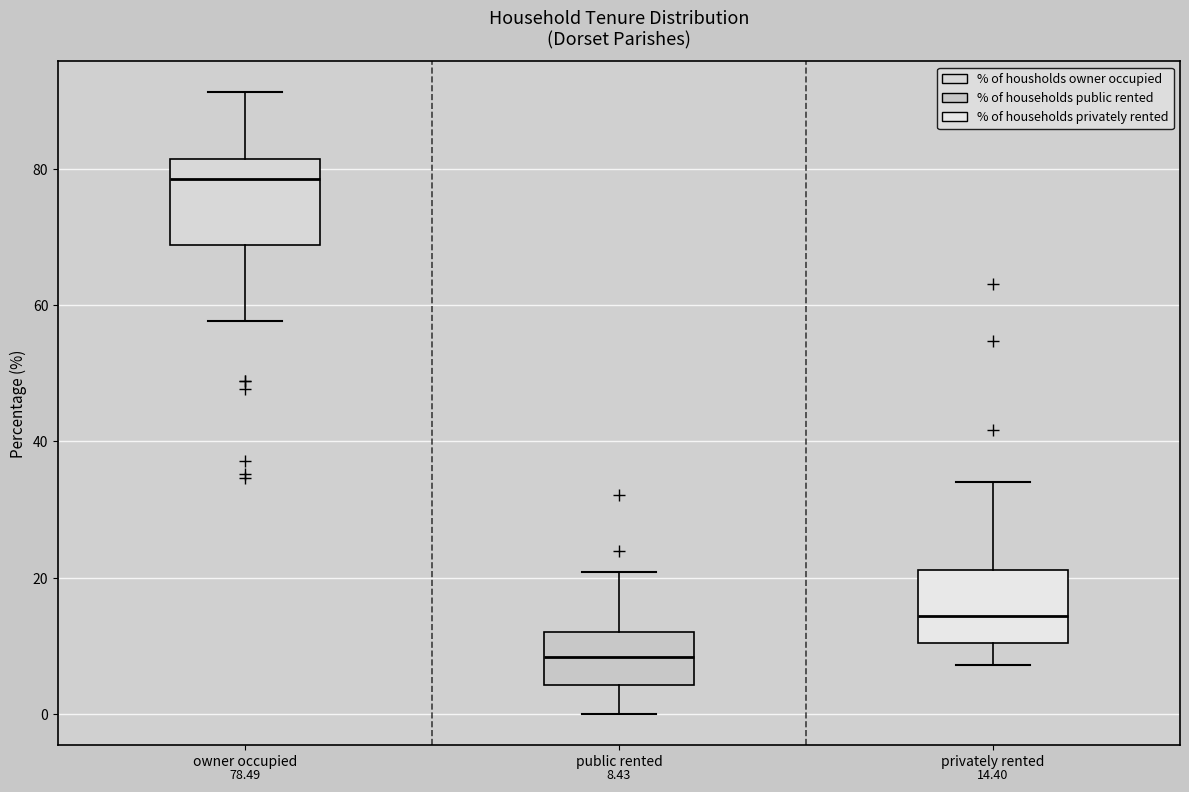

Comparing the boxes themselves (not the whiskers), which one is the tallest?

owner occupied